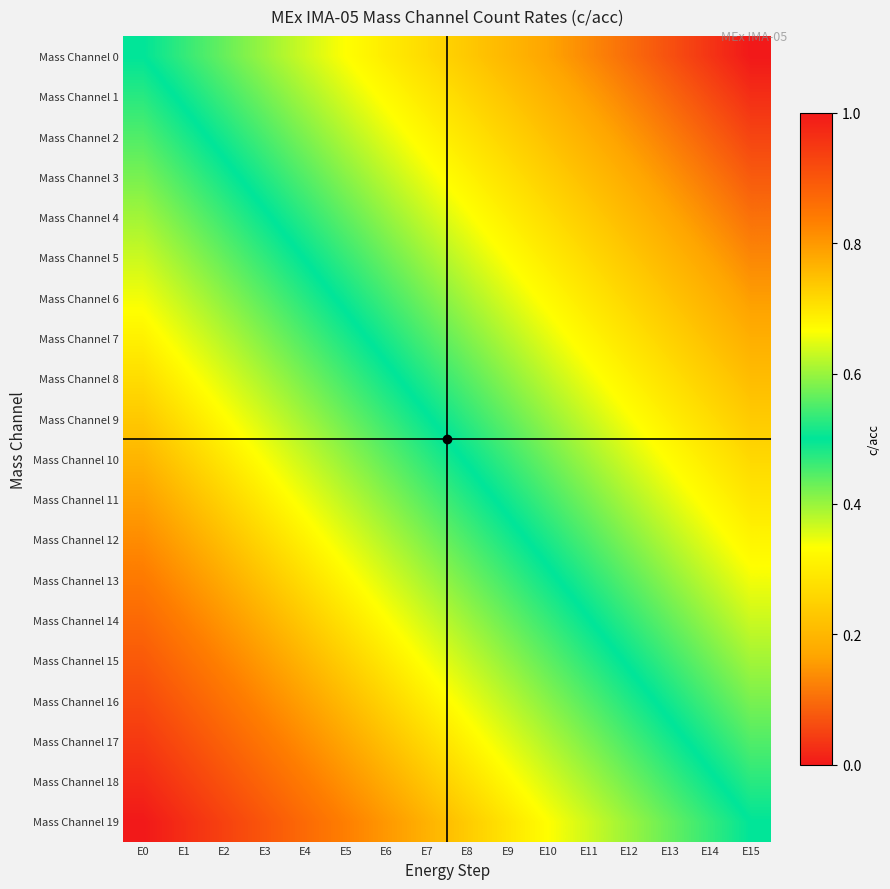

Reading left to right, transcribe all the data shown in this chart.

Mass Channel 0: E0=0.5	E1=0.5	E2=0.4	E3=0.4	E4=0.4	E5=0.3	E6=0.3	E7=0.3	E8=0.2	E9=0.2	E10=0.2	E11=0.1	E12=0.1	E13=0.1	E14=0.0	E15=0.0
Mass Channel 1: E0=0.5	E1=0.5	E2=0.5	E3=0.4	E4=0.4	E5=0.4	E6=0.3	E7=0.3	E8=0.3	E9=0.2	E10=0.2	E11=0.2	E12=0.1	E13=0.1	E14=0.1	E15=0.0
Mass Channel 2: E0=0.6	E1=0.5	E2=0.5	E3=0.5	E4=0.4	E5=0.4	E6=0.4	E7=0.3	E8=0.3	E9=0.3	E10=0.2	E11=0.2	E12=0.2	E13=0.1	E14=0.1	E15=0.1
Mass Channel 3: E0=0.6	E1=0.5	E2=0.5	E3=0.5	E4=0.4	E5=0.4	E6=0.4	E7=0.3	E8=0.3	E9=0.3	E10=0.2	E11=0.2	E12=0.2	E13=0.1	E14=0.1	E15=0.1
Mass Channel 4: E0=0.6	E1=0.6	E2=0.5	E3=0.5	E4=0.5	E5=0.4	E6=0.4	E7=0.4	E8=0.3	E9=0.3	E10=0.3	E11=0.2	E12=0.2	E13=0.2	E14=0.1	E15=0.1
Mass Channel 5: E0=0.6	E1=0.6	E2=0.6	E3=0.5	E4=0.5	E5=0.5	E6=0.4	E7=0.4	E8=0.4	E9=0.3	E10=0.3	E11=0.3	E12=0.2	E13=0.2	E14=0.2	E15=0.1
Mass Channel 6: E0=0.7	E1=0.6	E2=0.6	E3=0.6	E4=0.5	E5=0.5	E6=0.5	E7=0.4	E8=0.4	E9=0.4	E10=0.3	E11=0.3	E12=0.3	E13=0.2	E14=0.2	E15=0.2
Mass Channel 7: E0=0.7	E1=0.7	E2=0.6	E3=0.6	E4=0.6	E5=0.5	E6=0.5	E7=0.5	E8=0.4	E9=0.4	E10=0.4	E11=0.3	E12=0.3	E13=0.3	E14=0.2	E15=0.2
Mass Channel 8: E0=0.7	E1=0.7	E2=0.6	E3=0.6	E4=0.6	E5=0.5	E6=0.5	E7=0.5	E8=0.4	E9=0.4	E10=0.4	E11=0.3	E12=0.3	E13=0.3	E14=0.2	E15=0.2
Mass Channel 9: E0=0.7	E1=0.7	E2=0.7	E3=0.6	E4=0.6	E5=0.6	E6=0.5	E7=0.5	E8=0.5	E9=0.4	E10=0.4	E11=0.4	E12=0.3	E13=0.3	E14=0.3	E15=0.2
Mass Channel 10: E0=0.8	E1=0.7	E2=0.7	E3=0.7	E4=0.6	E5=0.6	E6=0.6	E7=0.5	E8=0.5	E9=0.5	E10=0.4	E11=0.4	E12=0.4	E13=0.3	E14=0.3	E15=0.3
Mass Channel 11: E0=0.8	E1=0.8	E2=0.7	E3=0.7	E4=0.7	E5=0.6	E6=0.6	E7=0.6	E8=0.5	E9=0.5	E10=0.5	E11=0.4	E12=0.4	E13=0.4	E14=0.3	E15=0.3
Mass Channel 12: E0=0.8	E1=0.8	E2=0.7	E3=0.7	E4=0.7	E5=0.6	E6=0.6	E7=0.6	E8=0.5	E9=0.5	E10=0.5	E11=0.4	E12=0.4	E13=0.4	E14=0.3	E15=0.3
Mass Channel 13: E0=0.8	E1=0.8	E2=0.8	E3=0.7	E4=0.7	E5=0.7	E6=0.6	E7=0.6	E8=0.6	E9=0.5	E10=0.5	E11=0.5	E12=0.4	E13=0.4	E14=0.4	E15=0.3
Mass Channel 14: E0=0.9	E1=0.8	E2=0.8	E3=0.8	E4=0.7	E5=0.7	E6=0.7	E7=0.6	E8=0.6	E9=0.6	E10=0.5	E11=0.5	E12=0.5	E13=0.4	E14=0.4	E15=0.4
Mass Channel 15: E0=0.9	E1=0.9	E2=0.8	E3=0.8	E4=0.8	E5=0.7	E6=0.7	E7=0.7	E8=0.6	E9=0.6	E10=0.6	E11=0.5	E12=0.5	E13=0.5	E14=0.4	E15=0.4
Mass Channel 16: E0=0.9	E1=0.9	E2=0.9	E3=0.8	E4=0.8	E5=0.8	E6=0.7	E7=0.7	E8=0.7	E9=0.6	E10=0.6	E11=0.6	E12=0.5	E13=0.5	E14=0.5	E15=0.4
Mass Channel 17: E0=0.9	E1=0.9	E2=0.9	E3=0.8	E4=0.8	E5=0.8	E6=0.7	E7=0.7	E8=0.7	E9=0.6	E10=0.6	E11=0.6	E12=0.5	E13=0.5	E14=0.5	E15=0.4
Mass Channel 18: E0=1.0	E1=0.9	E2=0.9	E3=0.9	E4=0.8	E5=0.8	E6=0.8	E7=0.7	E8=0.7	E9=0.7	E10=0.6	E11=0.6	E12=0.6	E13=0.5	E14=0.5	E15=0.5
Mass Channel 19: E0=1.0	E1=1.0	E2=0.9	E3=0.9	E4=0.9	E5=0.8	E6=0.8	E7=0.8	E8=0.7	E9=0.7	E10=0.7	E11=0.6	E12=0.6	E13=0.6	E14=0.5	E15=0.5